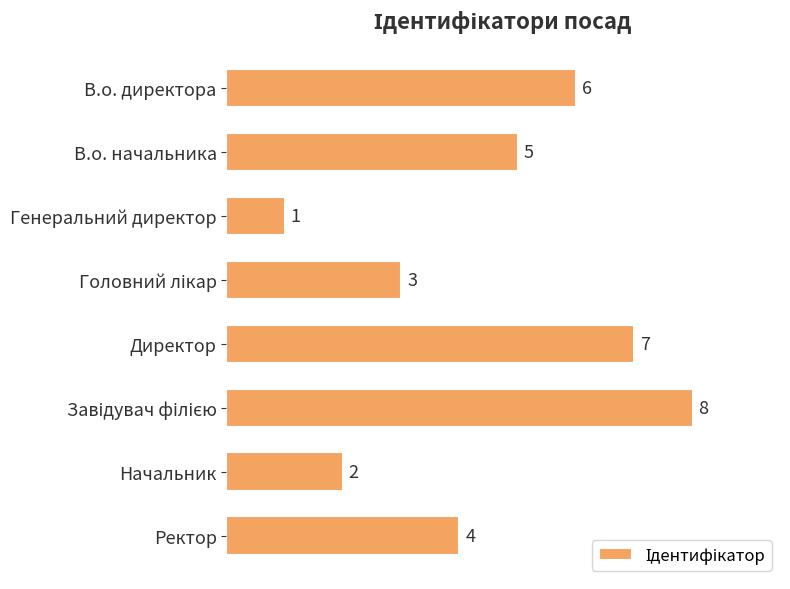

What is the greatest value displayed?

8